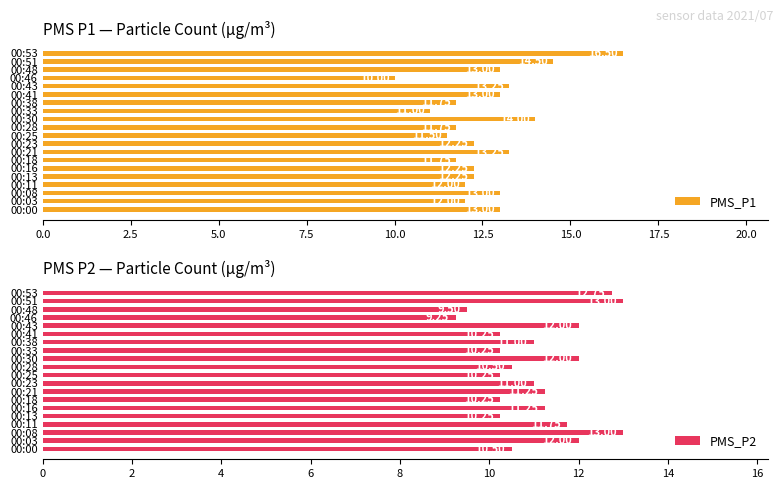

What is the difference between the PMS_P2 values at 00:00 and 00:43?

1.5